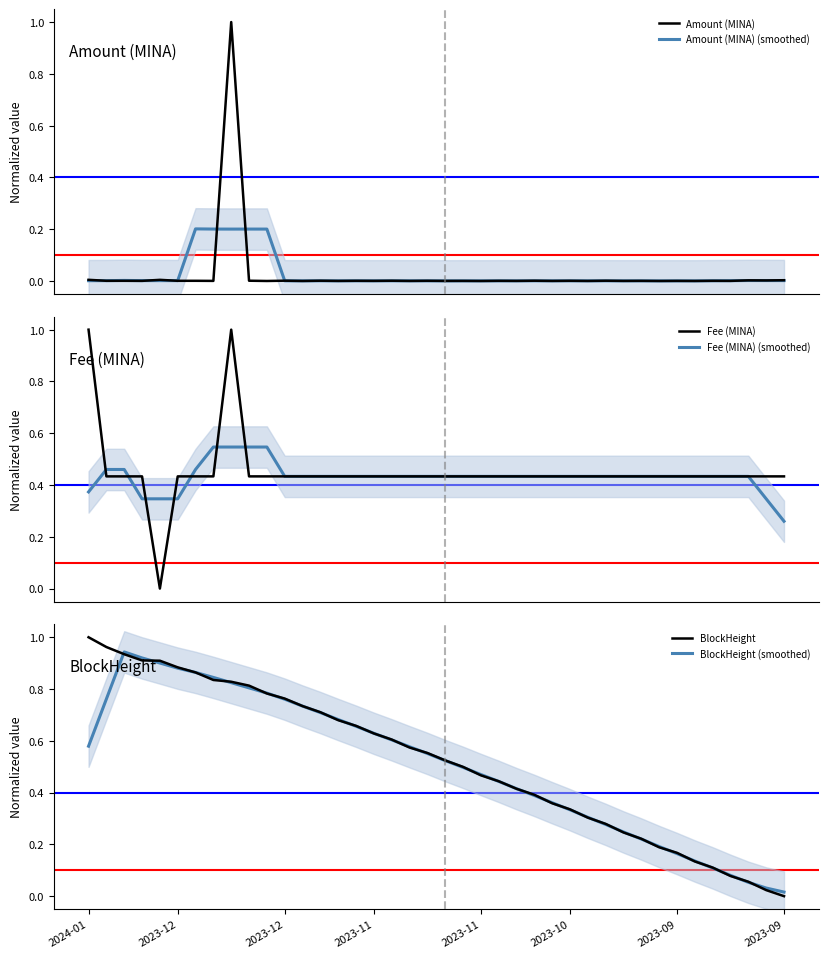

Which series ends up on top after the final intersection of Fee (MINA) (smoothed) and Amount (MINA)?

Fee (MINA) (smoothed)